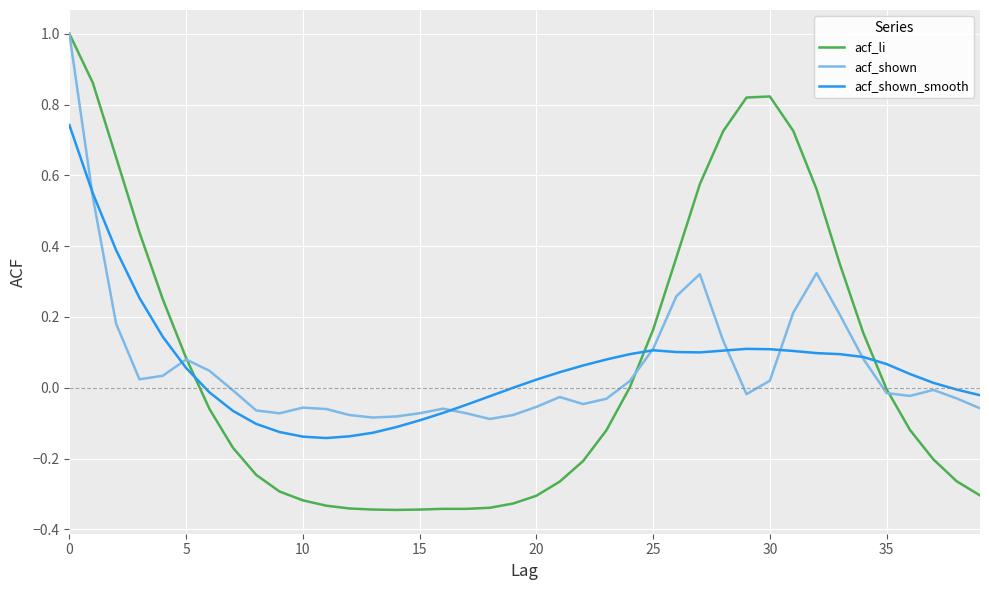

What is the difference between the second highest and minimum values in the acf_li series?

1.2